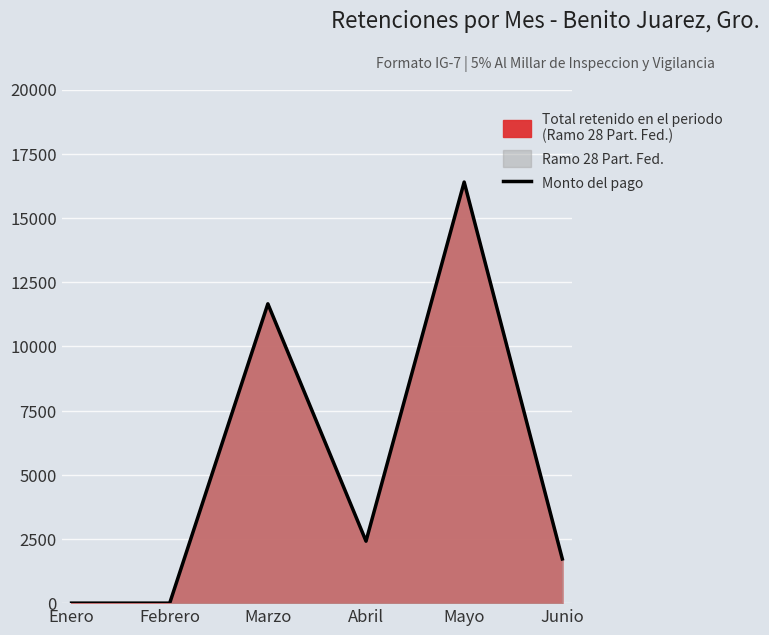

List the labels in order of value, smallest first.

Enero, Febrero, Junio, Abril, Marzo, Mayo